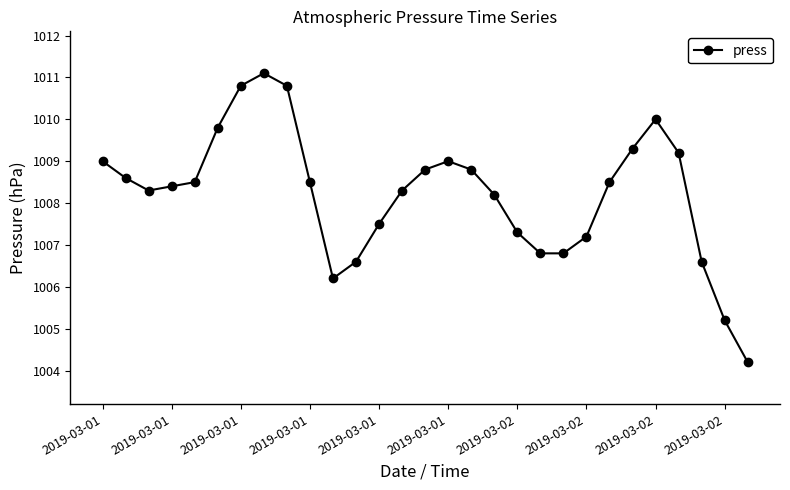

What is the average value?

1008.2